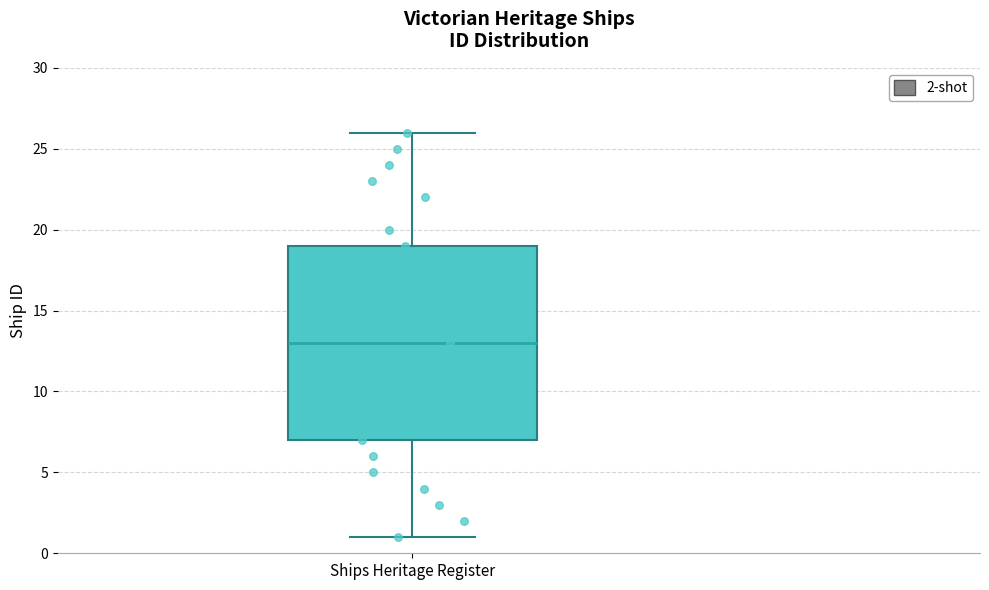

Transcribe this box plot: give where the median line is, the range the box spans, and where the two whiskers end, as read against the y-axis. The values are not printed on the chart, so give them approximately, as read against the axis.

median 13, box 7 to 19, whiskers 1 to 26